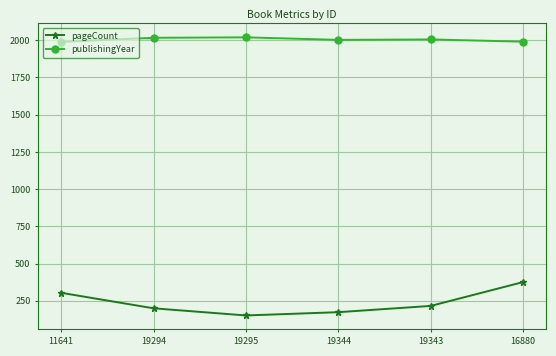

What is the difference between the maximum and minimum values in the publishingYear series?

30